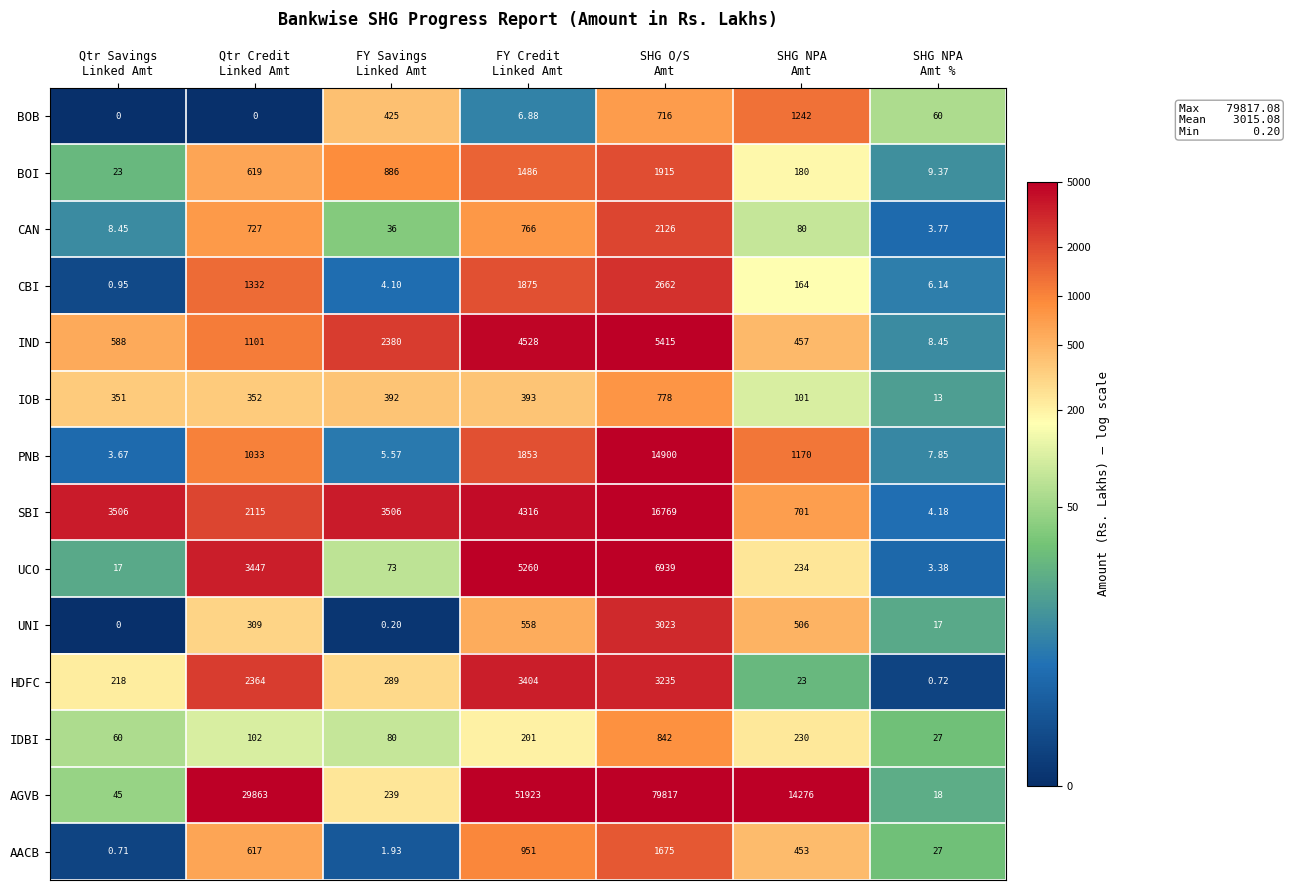

Which series has the largest range (max minus min)?

AGVB